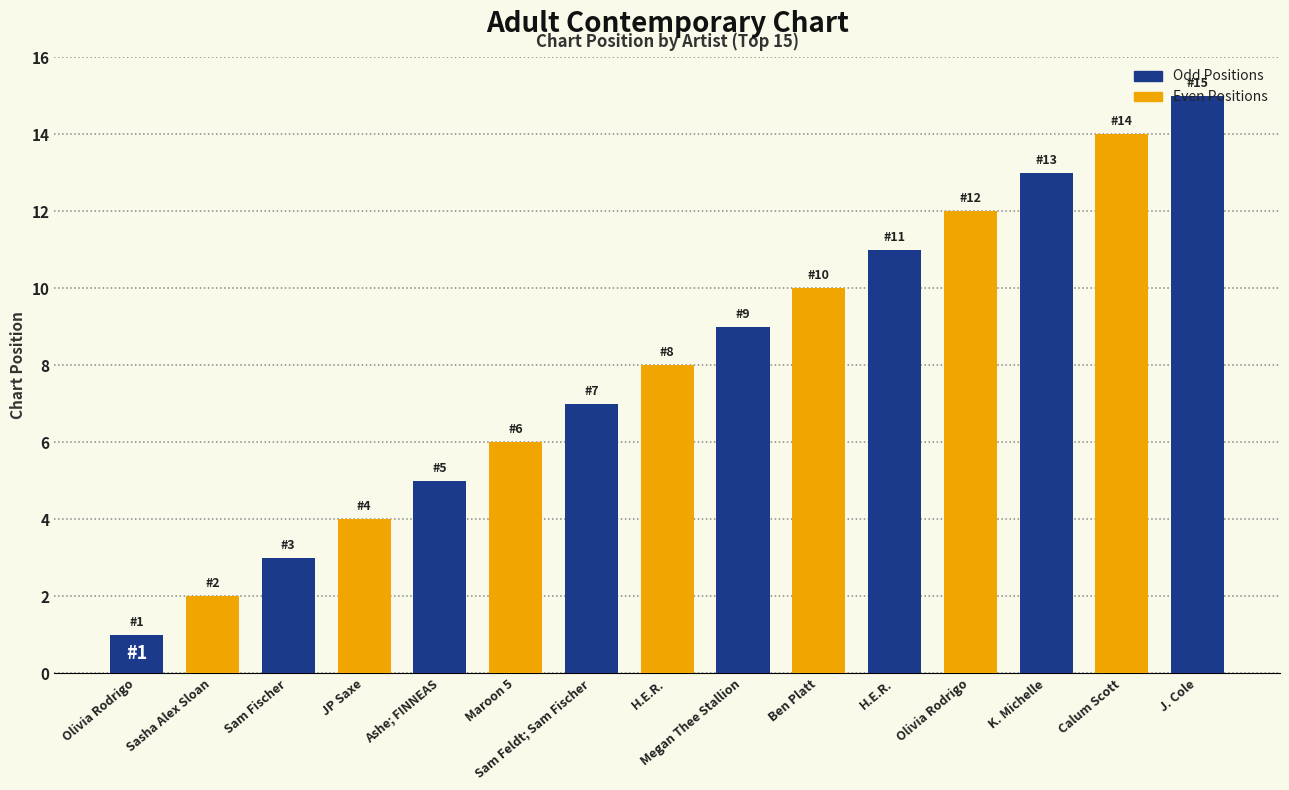

What is the sum of all values?

120